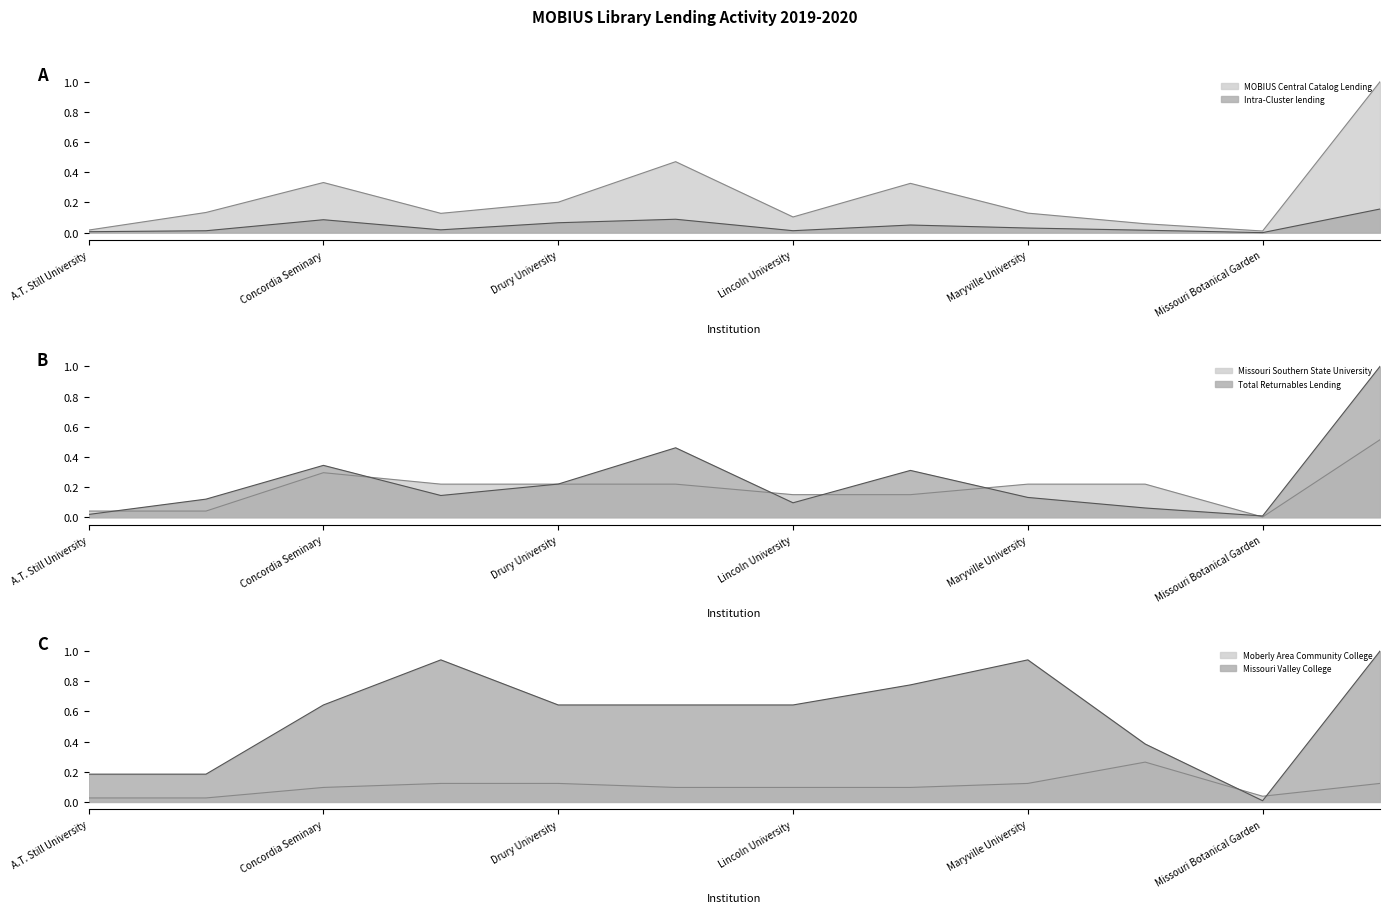

True or false: Missouri Southern State University and Intra-Cluster lending cross at least once.

False